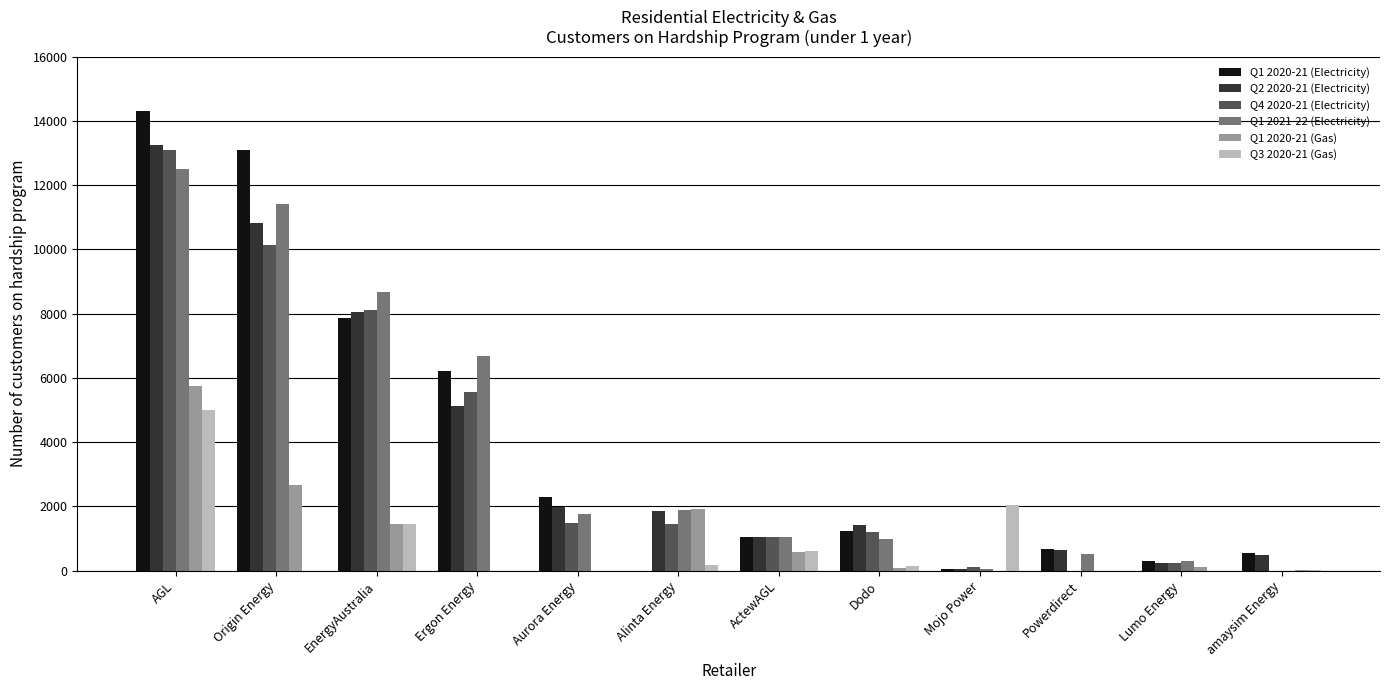

Between AGL and Ergon Energy, which series saw the biggest shift?

Q2 2020-21 (Electricity)